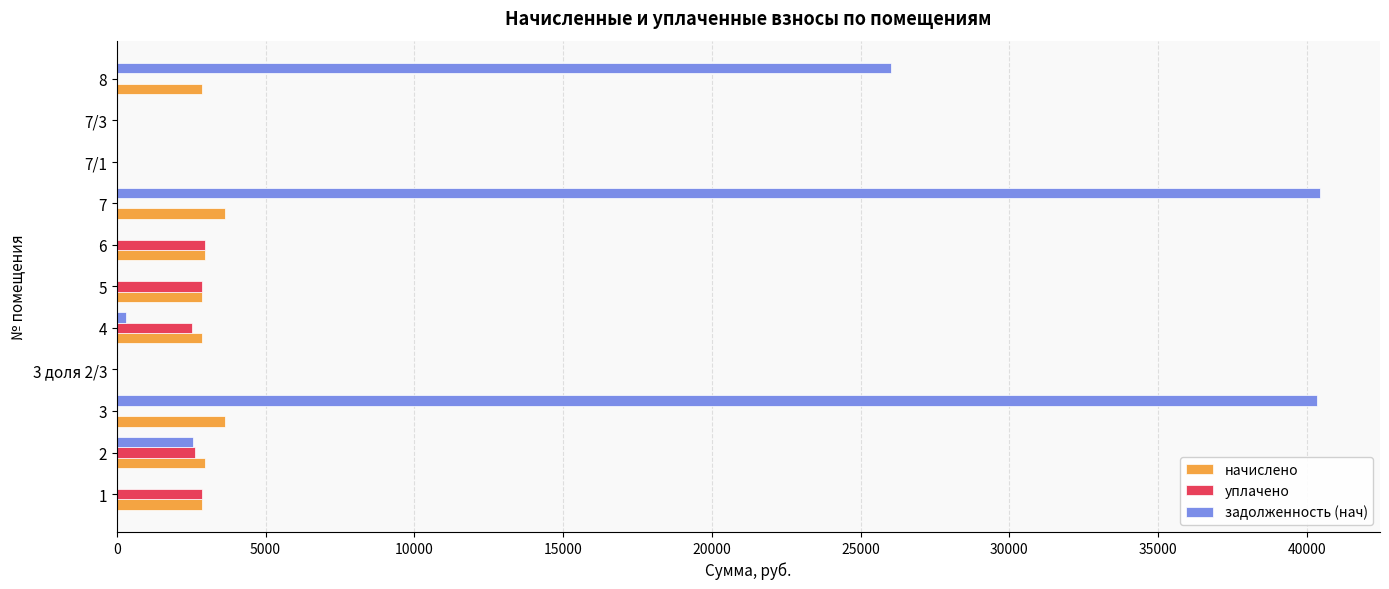

How many series are shown in this chart?

3